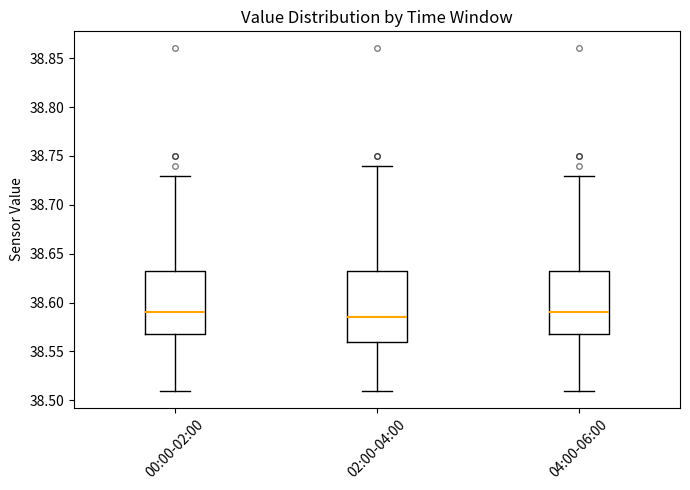

Reading left to right, transcribe this box plot: for each box, give where its median line is, the range the box spans, and where its two whiskers end, as read against the y-axis. The values are not printed on the chart, so give them approximately, as read against the axis.

00:00-02:00: median 38.590, box 38.570 to 38.635, whiskers 38.510 to 38.730
02:00-04:00: median 38.585, box 38.560 to 38.635, whiskers 38.510 to 38.740
04:00-06:00: median 38.590, box 38.570 to 38.635, whiskers 38.510 to 38.730